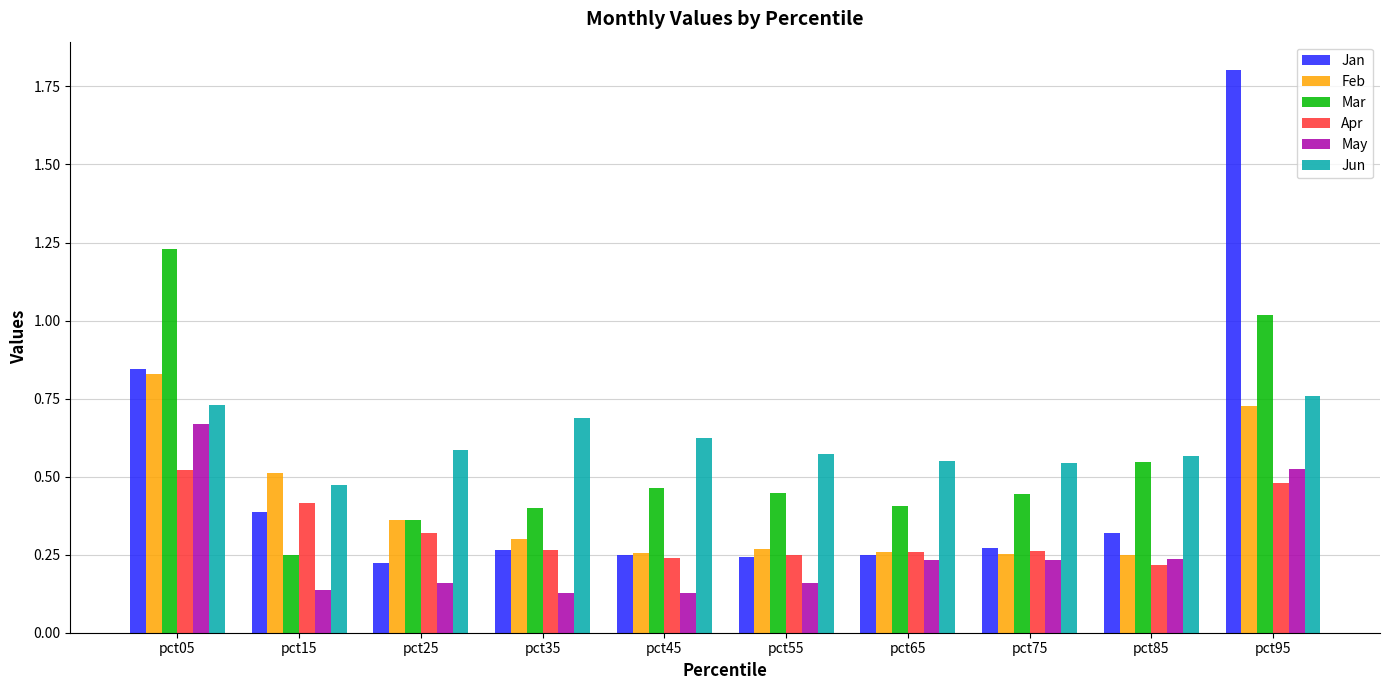

What are all the series names shown in the legend?

Jan, Feb, Mar, Apr, May, Jun